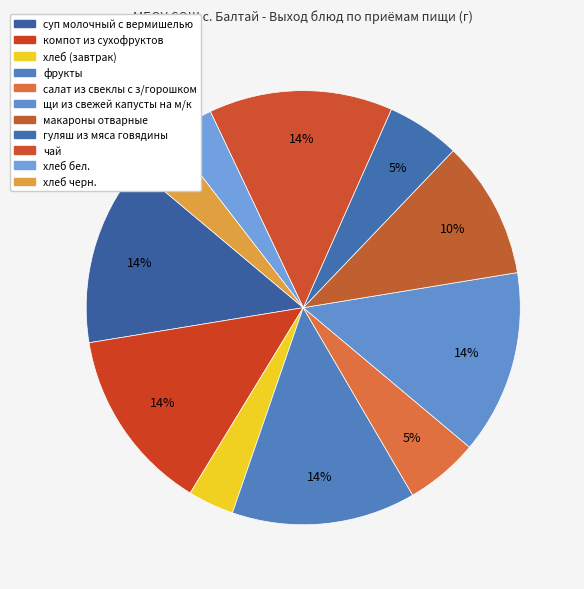

Is there a majority slice in this chart?

No